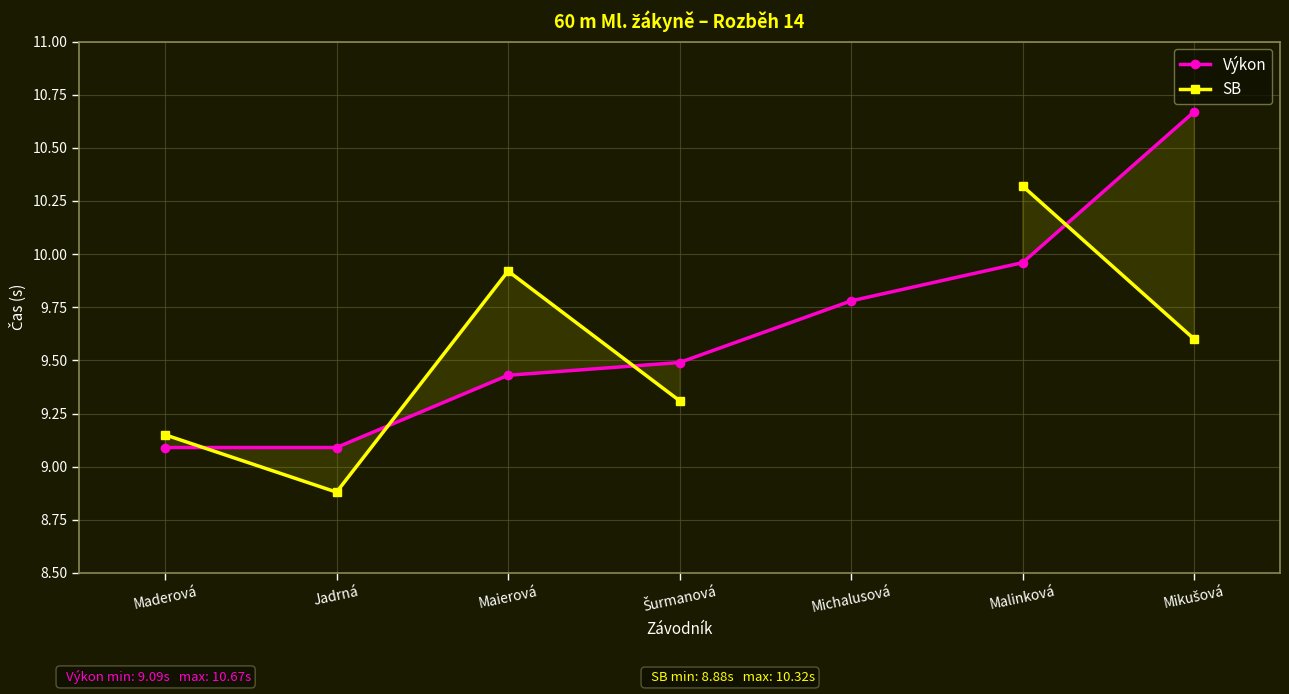

What is the value of the SB point at the 3rd from the left?

9.9